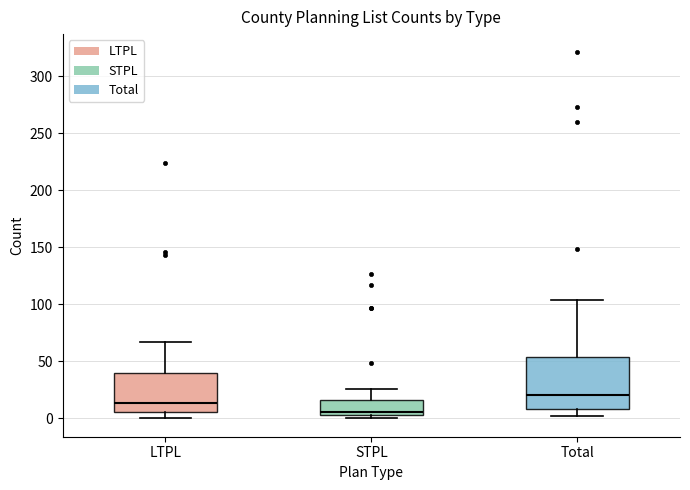

Which box has the lowest median line?

STPL